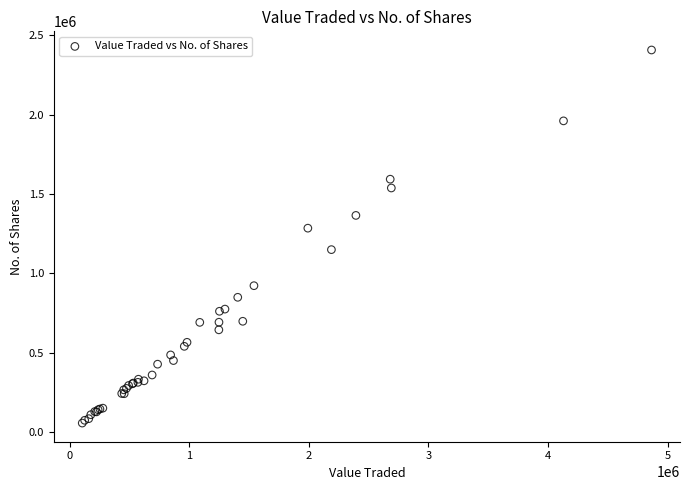

What Y value in the scatter plot is closest to 1231811?

1284488